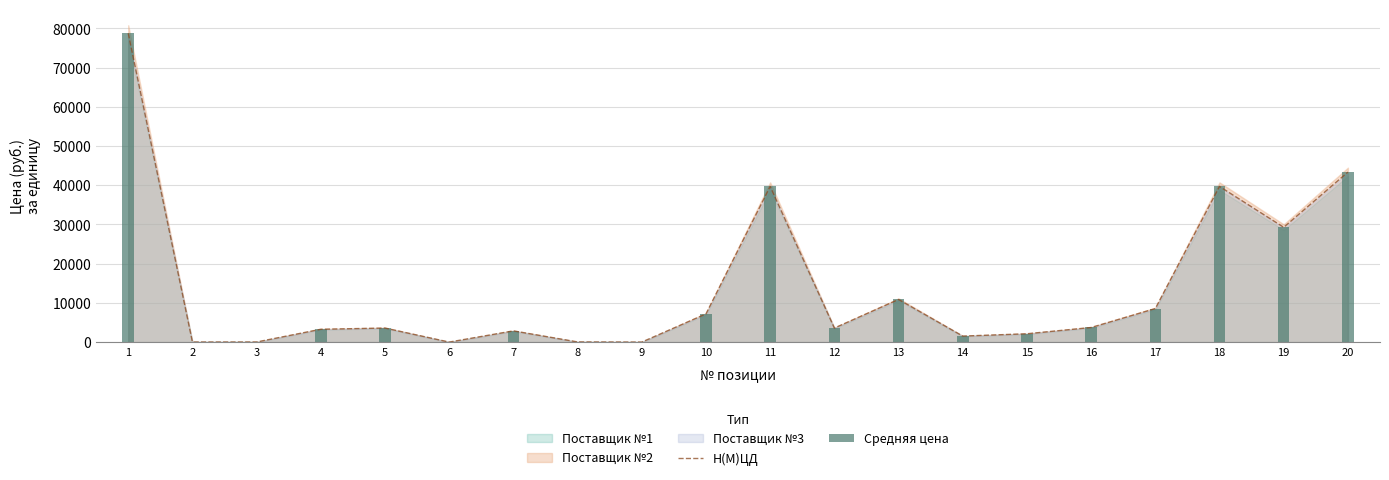

The value of Н(М)ЦД at 5 is 6204.2. True or false?

False